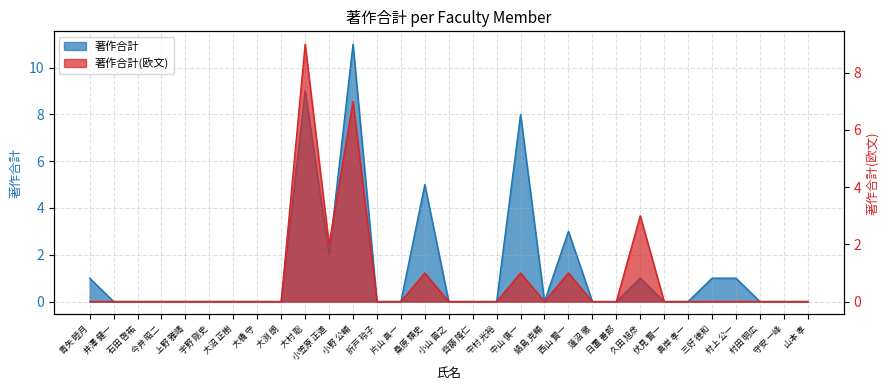

What are all the series names shown in the legend?

著作合計, 著作合計(欧文)